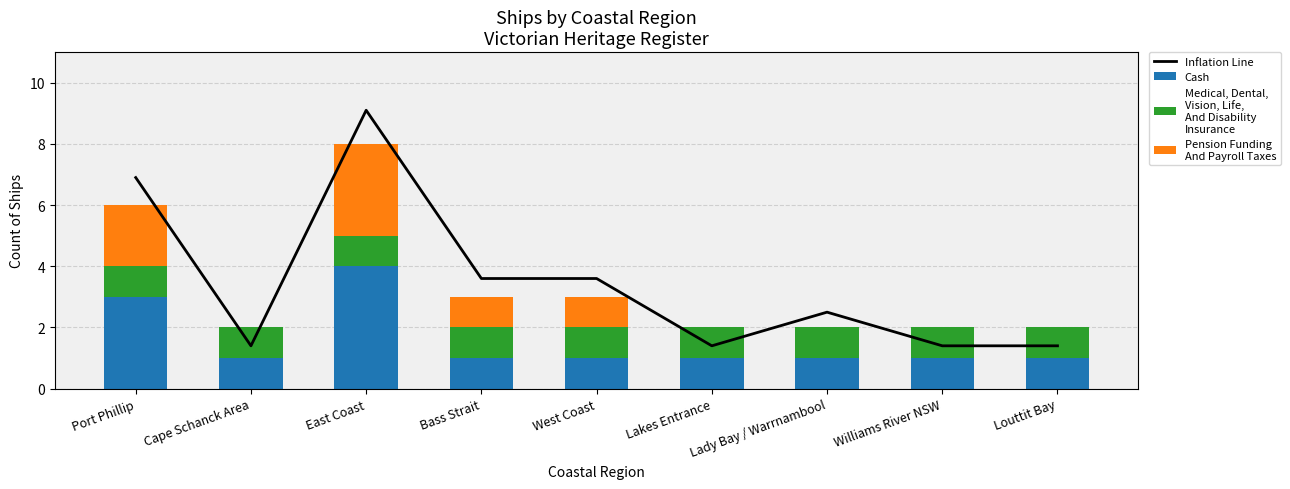

Which category has the highest value across all series?

East Coast